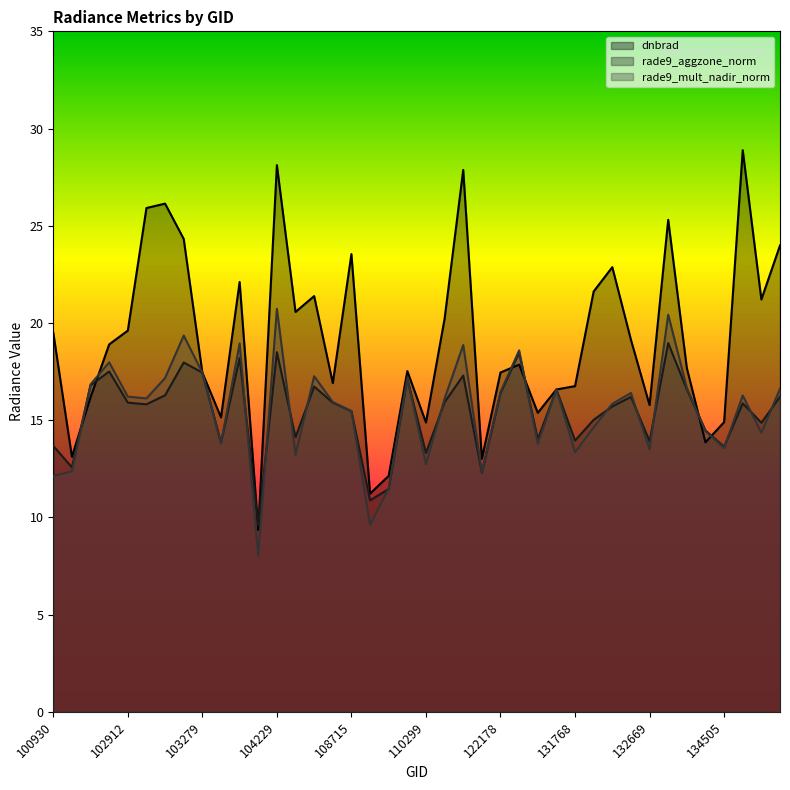

Reading right to left, transcribe all the data shown in this chart.

dnbrad: 137916=24.0	137905=21.2	134700=28.9	134505=14.9	133405=13.9	133223=17.7	133040=25.3	132669=15.8	132136=19.1	131961=22.9	131947=21.6	131768=16.8	123251=16.6	123073=15.4	122346=17.9	122178=17.5	115764=13.0	115500=27.9	115378=20.2	110299=14.9	110127=17.5	109954=12.1	109780=11.2	108715=23.5	108015=16.9	104355=21.4	104236=20.6	104229=28.1	104112=9.4	103761=22.1	103397=15.1	103279=17.4	103040=24.3	103032=26.1	102920=25.9	102912=19.6	102792=18.9	102671=16.2	102551=13.1	100930=19.5
rade9_aggzone_norm: 137916=16.2	137905=14.9	134700=15.9	134505=13.6	133405=14.5	133223=16.6	133040=19.0	132669=13.9	132136=16.2	131961=15.7	131947=15.0	131768=14.0	123251=16.6	123073=14.0	122346=18.5	122178=16.4	115764=12.3	115500=17.3	115378=15.9	110299=13.3	110127=17.1	109954=11.5	109780=10.9	108715=15.5	108015=15.9	104355=16.7	104236=14.1	104229=18.5	104112=9.6	103761=18.2	103397=13.9	103279=17.4	103040=18.0	103032=16.3	102920=15.8	102912=15.9	102792=17.5	102671=16.8	102551=12.6	100930=13.7
rade9_mult_nadir_norm: 137916=16.6	137905=14.4	134700=16.3	134505=13.6	133405=14.4	133223=16.7	133040=20.4	132669=13.5	132136=16.4	131961=15.8	131947=14.6	131768=13.3	123251=16.6	123073=13.8	122346=18.6	122178=16.4	115764=12.3	115500=18.9	115378=16.1	110299=12.7	110127=17.2	109954=11.5	109780=9.6	108715=15.5	108015=15.9	104355=17.3	104236=13.2	104229=20.7	104112=8.0	103761=18.9	103397=13.8	103279=17.4	103040=19.4	103032=17.2	102920=16.1	102912=16.2	102792=18.0	102671=16.8	102551=12.4	100930=12.1